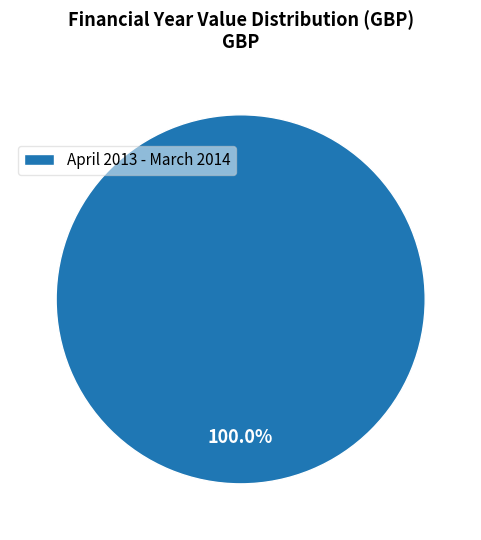

Rank the categories by value from highest to lowest.

April 2013 - March 2014